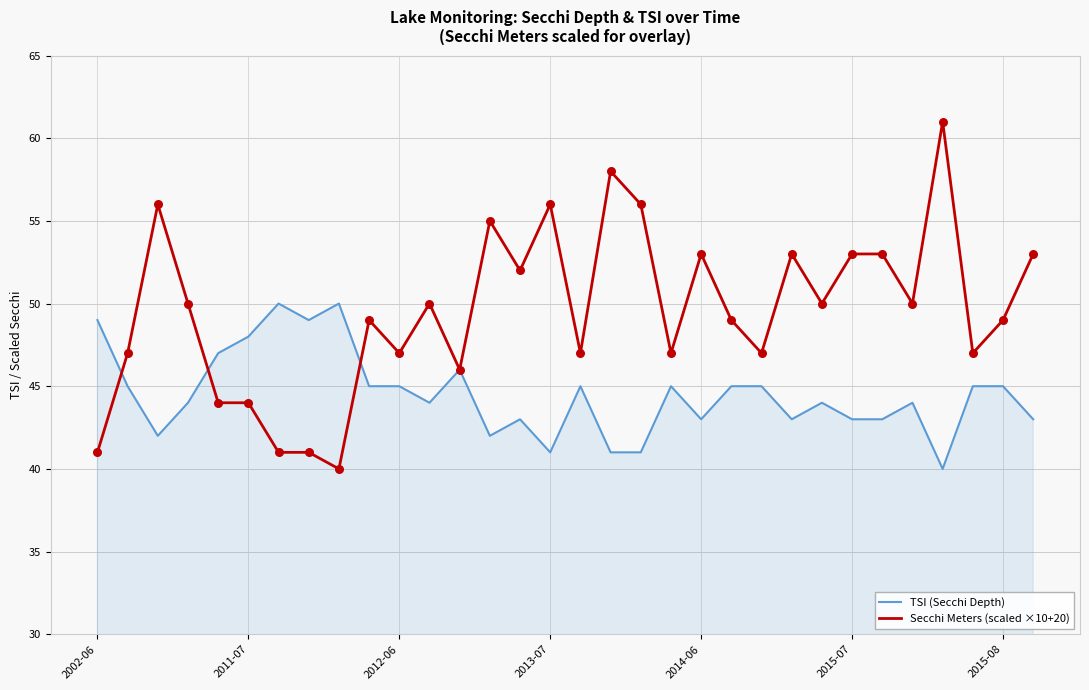

Which series has the largest total across all categories?

Secchi Meters (scaled ×10+20)